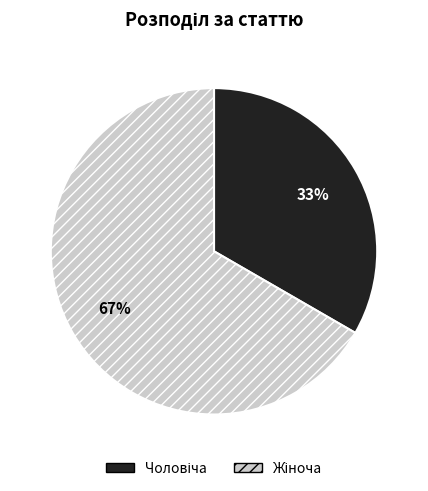

To the nearest percent, what is the average slice percentage?

50%